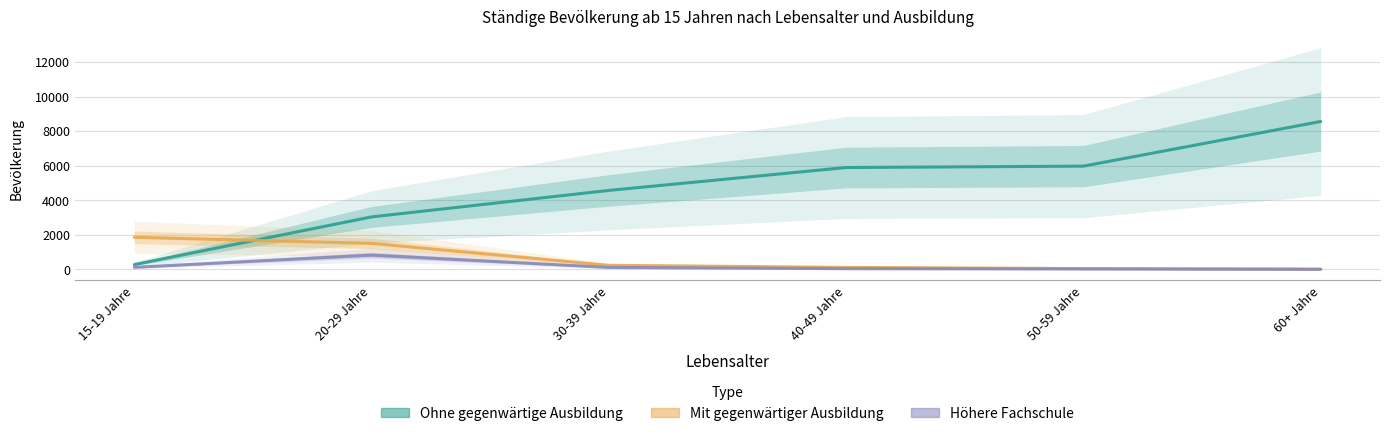

What is the label of the 6th point from the left?

60+ Jahre